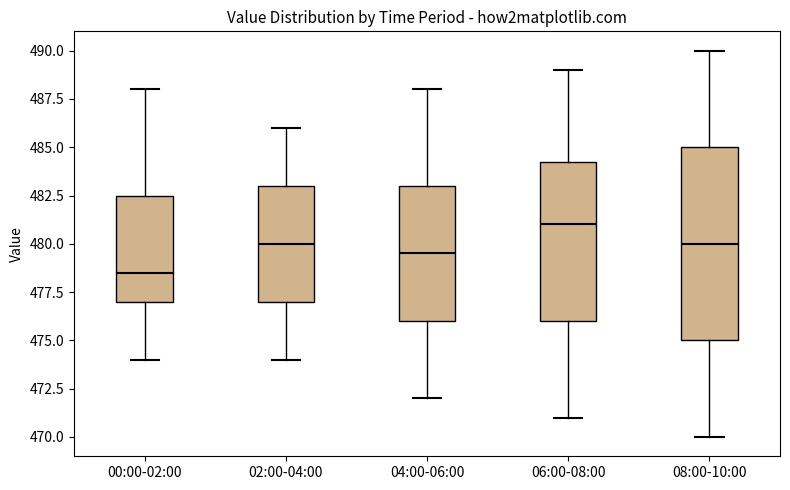

Reading left to right, transcribe this box plot: for each box, give where its median line is, the range the box spans, and where its two whiskers end, as read against the y-axis. The values are not printed on the chart, so give them approximately, as read against the axis.

00:00-02:00: median 478.5, box 477.0 to 482.5, whiskers 474.0 to 488.0
02:00-04:00: median 480.0, box 477.0 to 483.0, whiskers 474.0 to 486.0
04:00-06:00: median 479.5, box 476.0 to 483.0, whiskers 472.0 to 488.0
06:00-08:00: median 481.0, box 476.0 to 484.5, whiskers 471.0 to 489.0
08:00-10:00: median 480.0, box 475.0 to 485.0, whiskers 470.0 to 490.0